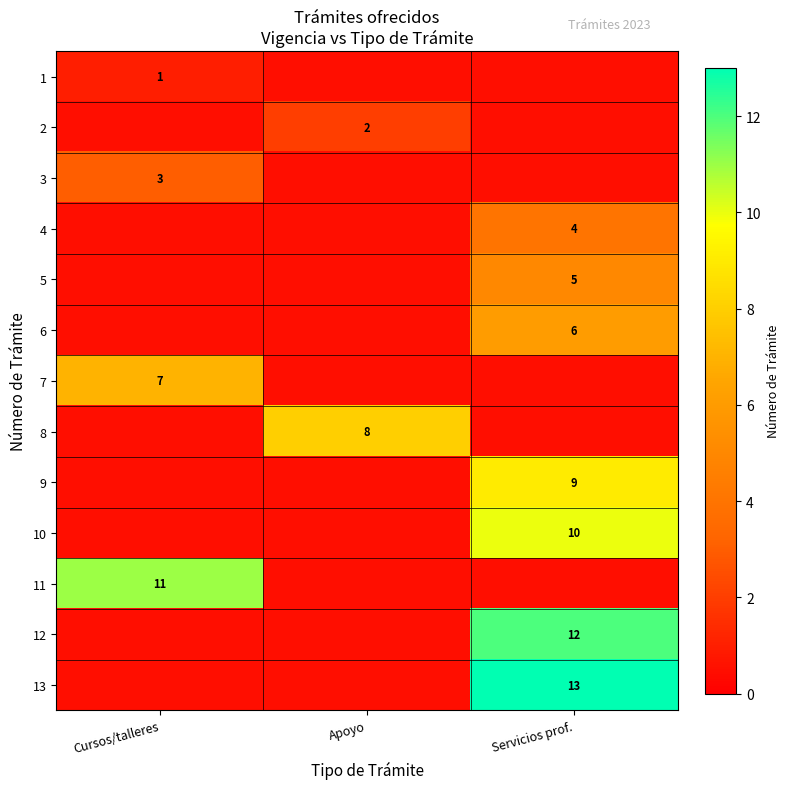

The value of 10 at Servicios prof. is 3.3. True or false?

False